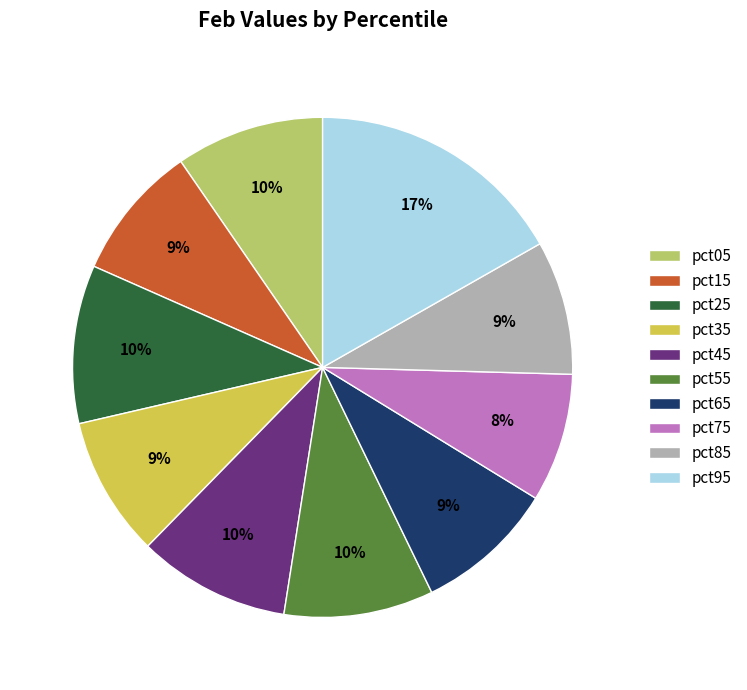

To the nearest percent, what is the combined percentage of pct25 and pct35?

19%